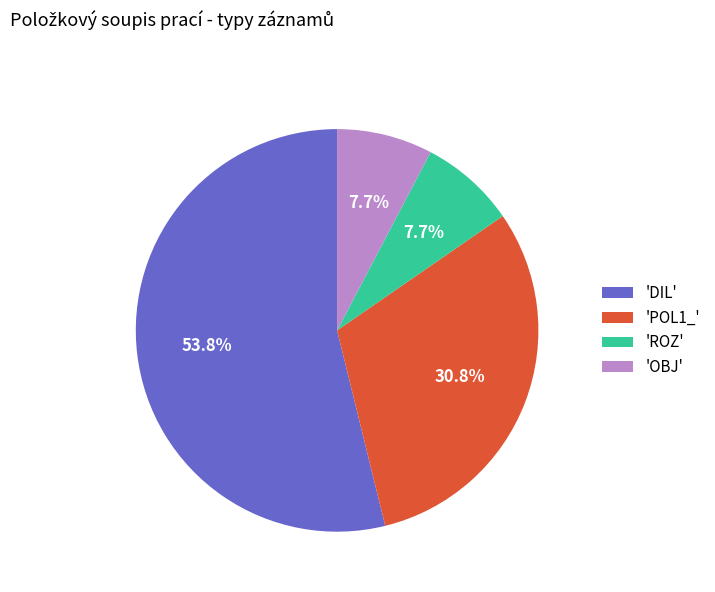

How many slices are in this pie chart?

4